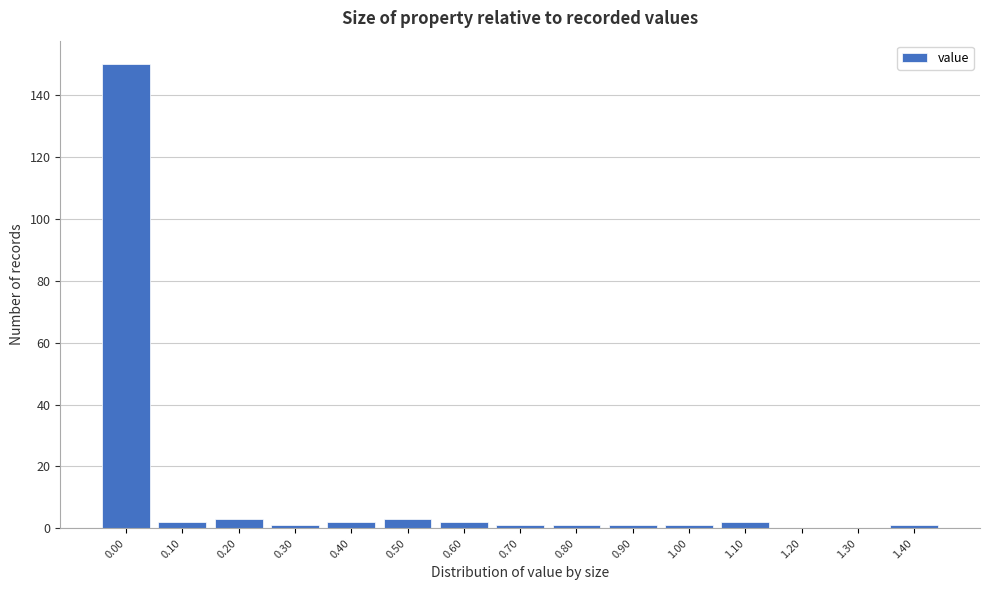

Reading left to right, transcribe all the data shown in this chart.

0.00=150	0.10=2	0.20=3	0.30=1	0.40=2	0.50=3	0.60=2	0.70=1	0.80=1	0.90=1	1.00=1	1.10=2	1.20=0	1.30=0	1.40=1